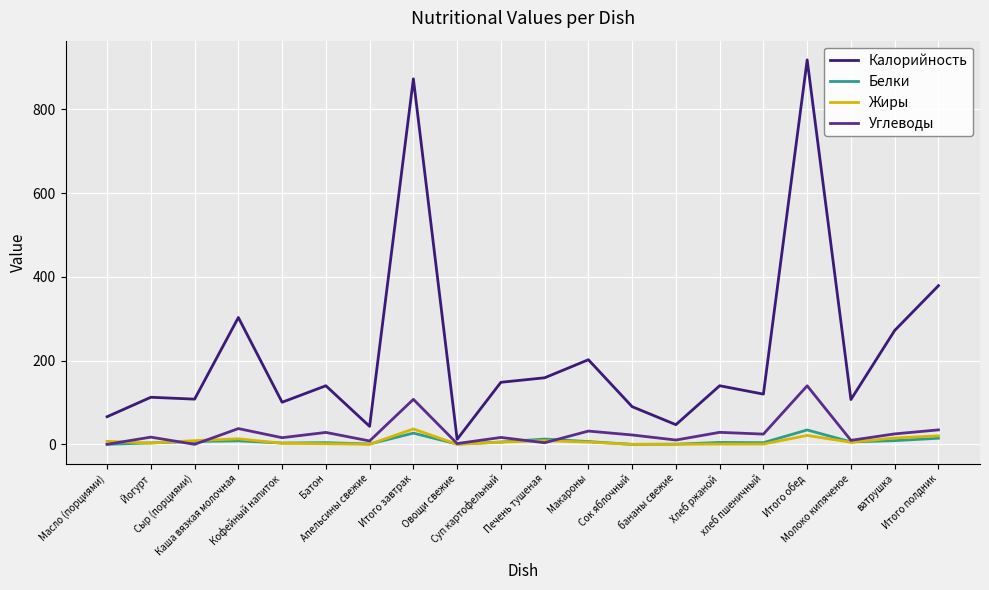

At how many categories does at least one series exceed 691?

2